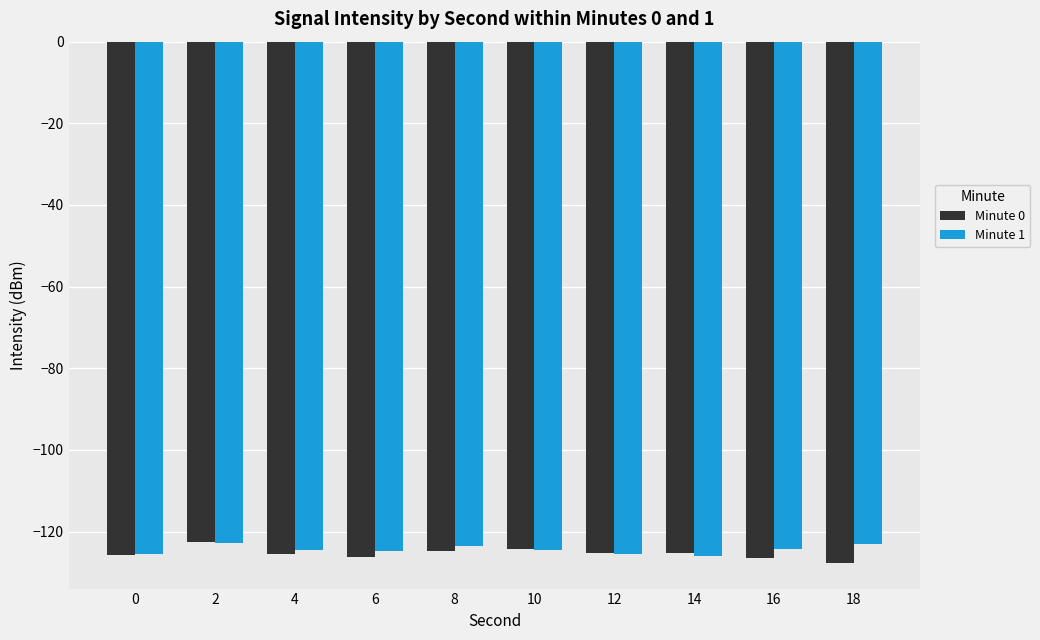

What is the minimum value shown in the chart?

-127.6